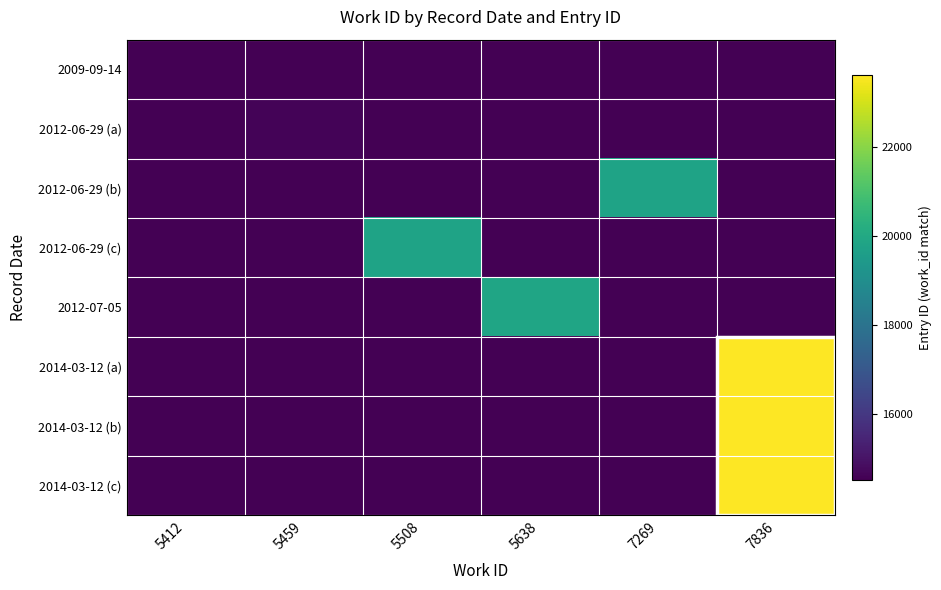

Reading right to left, list all the values displayed in this chart.

2009-09-14: 7836=0	7269=0	5638=0	5508=0	5459=0	5412=14513
2012-06-29 (a): 7836=0	7269=0	5638=0	5508=0	5459=14597	5412=0
2012-06-29 (b): 7836=0	7269=19814	5638=0	5508=0	5459=0	5412=0
2012-06-29 (c): 7836=0	7269=0	5638=0	5508=19815	5459=0	5412=0
2012-07-05: 7836=0	7269=0	5638=19872	5508=0	5459=0	5412=0
2014-03-12 (a): 7836=23614	7269=0	5638=0	5508=0	5459=0	5412=0
2014-03-12 (b): 7836=23621	7269=0	5638=0	5508=0	5459=0	5412=0
2014-03-12 (c): 7836=23624	7269=0	5638=0	5508=0	5459=0	5412=0